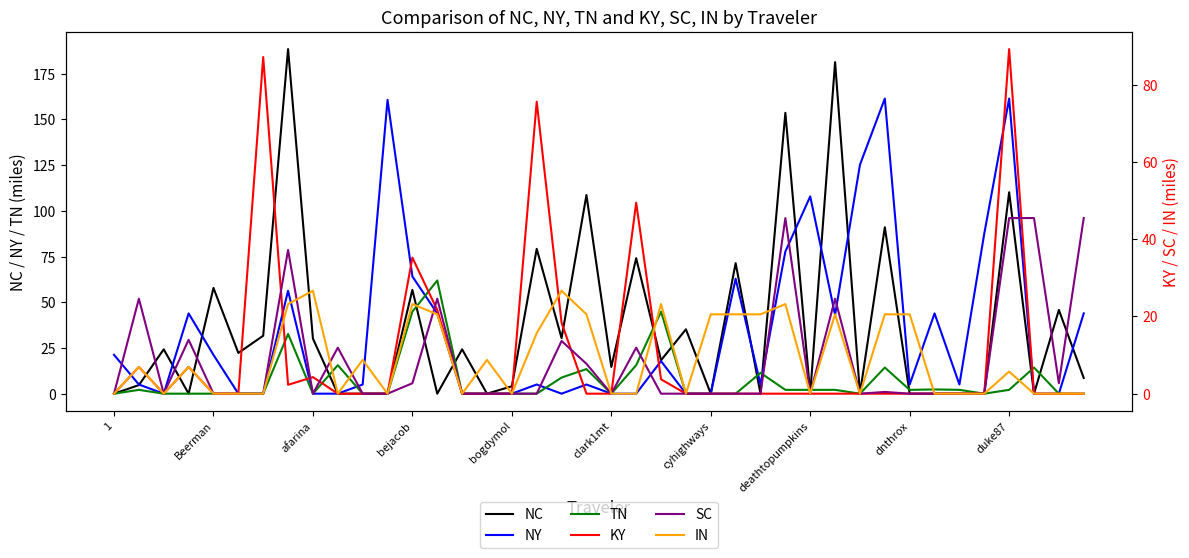

True or false: TN has a value of 0.0 at cyhighways.

True